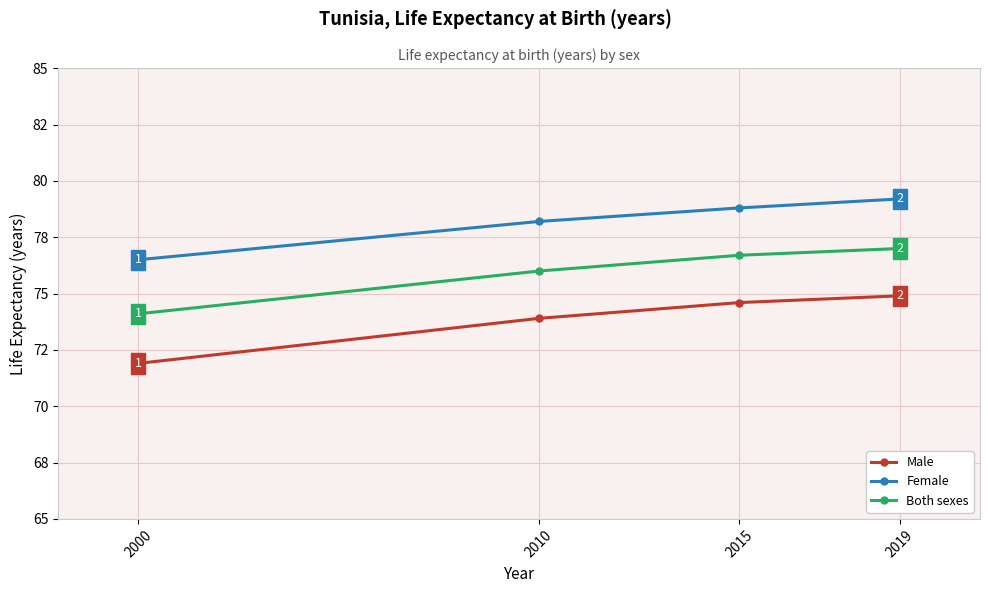

What is the value of the Male point at the 3rd from the left?

74.6